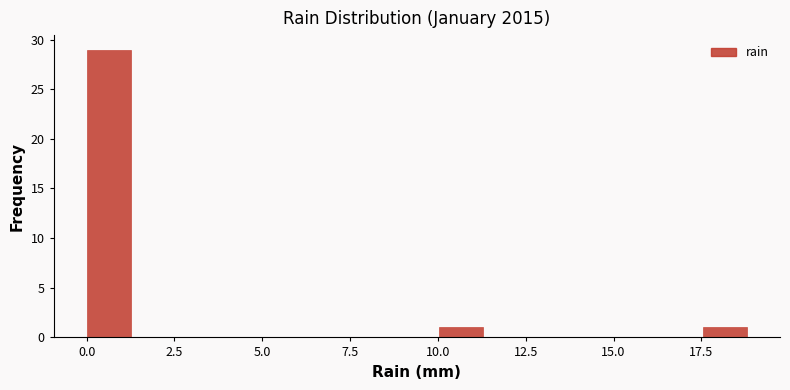

Around what value on the x-axis is the tallest bar? Give the approximate position of its centre, as read against the axis.

0.5